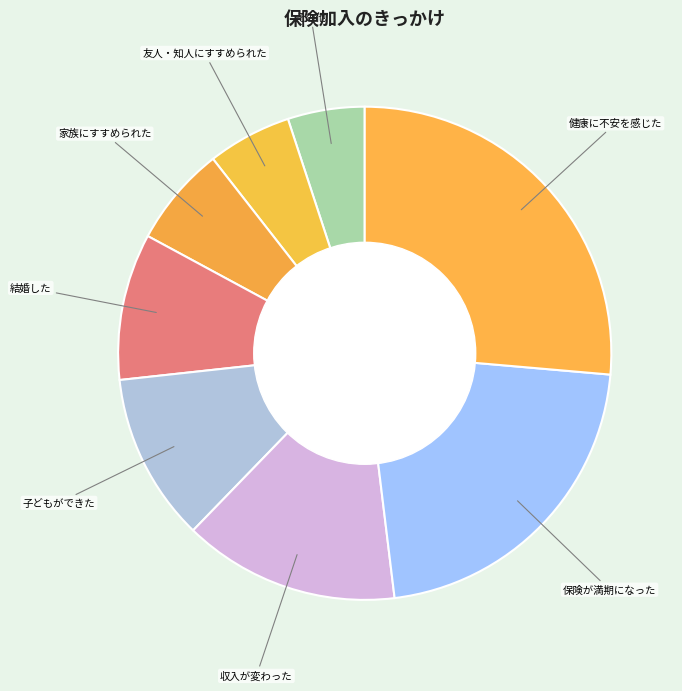

How many segments does this pie chart have?

8